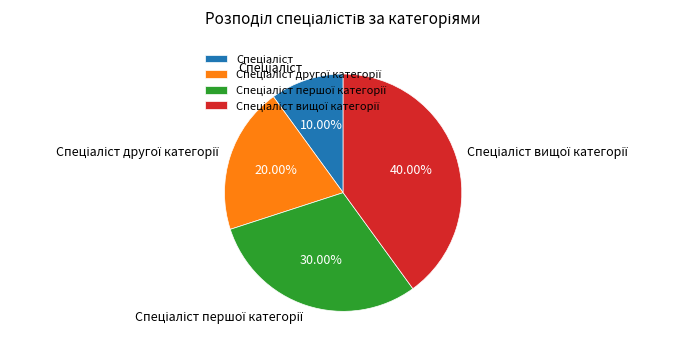

How many slices are in this pie chart?

4